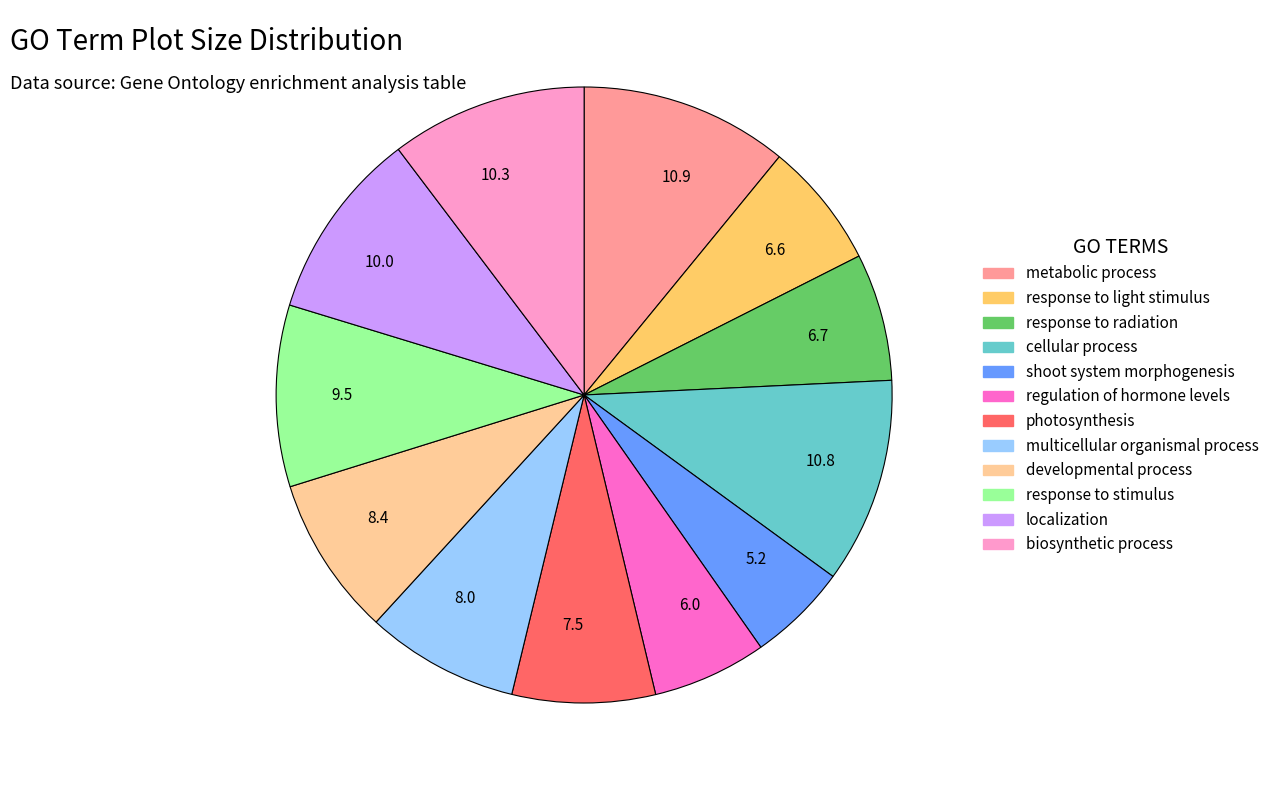

True or false: cellular process accounts for 23% of the total.

False